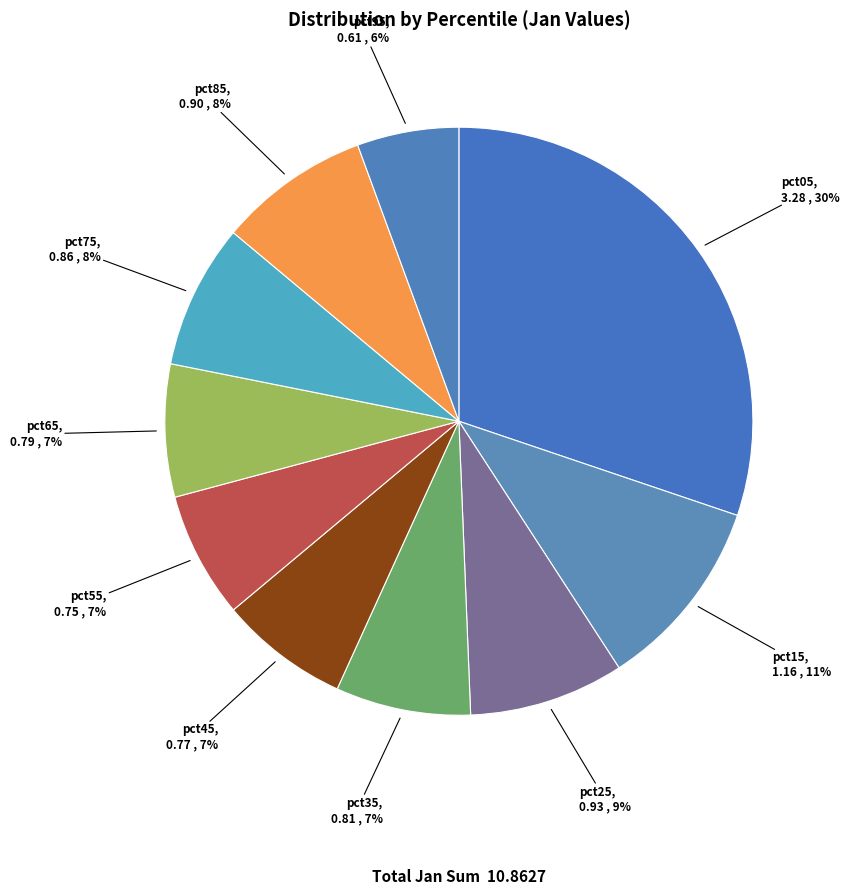

Is it true that pct95 is 6% of the pie?

True